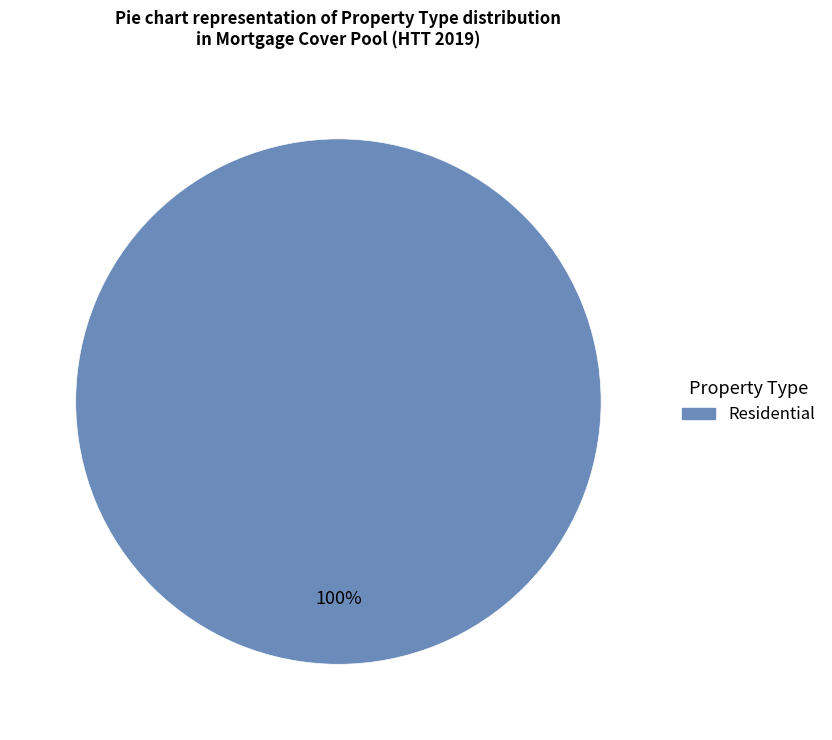

Is there a majority slice in this chart?

Yes